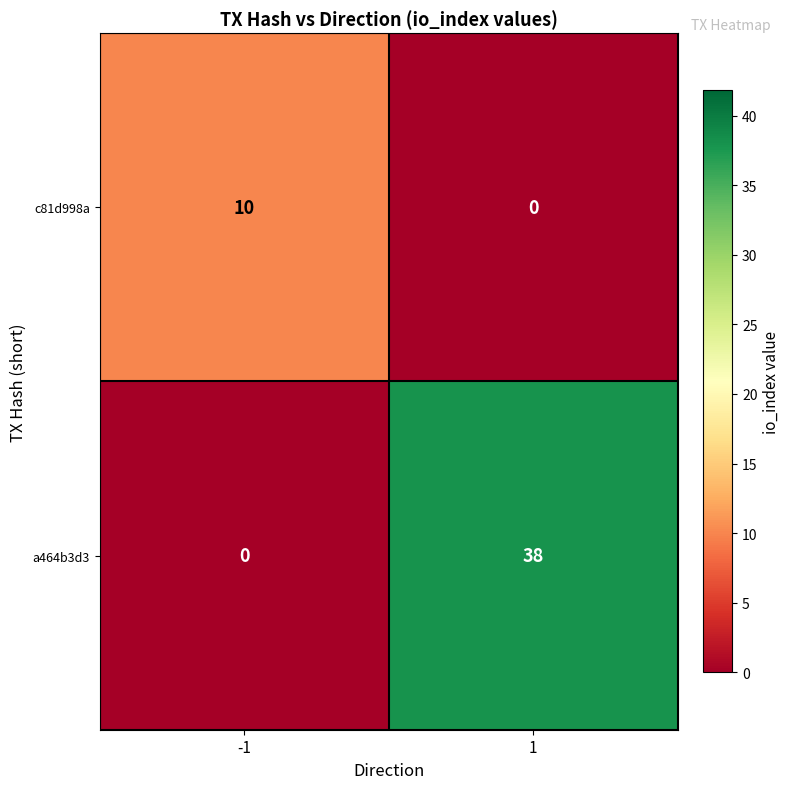

Reading right to left, extract all data points from this chart.

c81d998a: 1=0	-1=10
a464b3d3: 1=38	-1=0